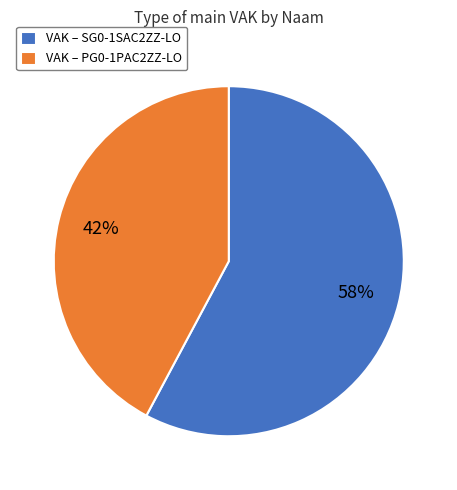

Which slice is the smallest?

VAK – PG0-1PAC2ZZ-LO